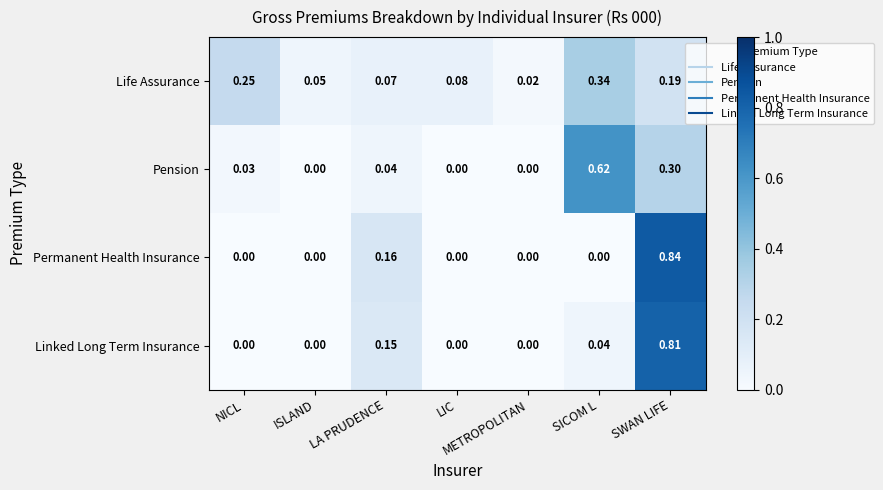

At which label is Life Assurance closest to 0?

METROPOLITAN